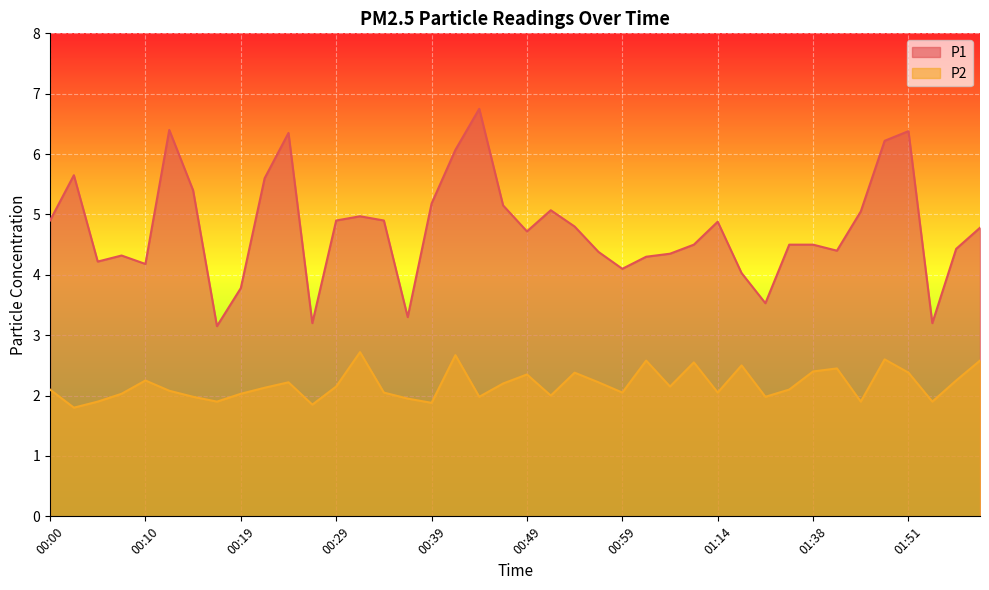

How many series are shown in this chart?

2